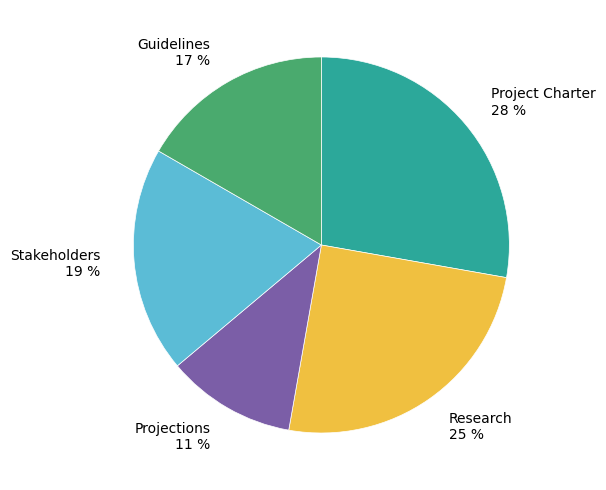

How many slices are in this pie chart?

5